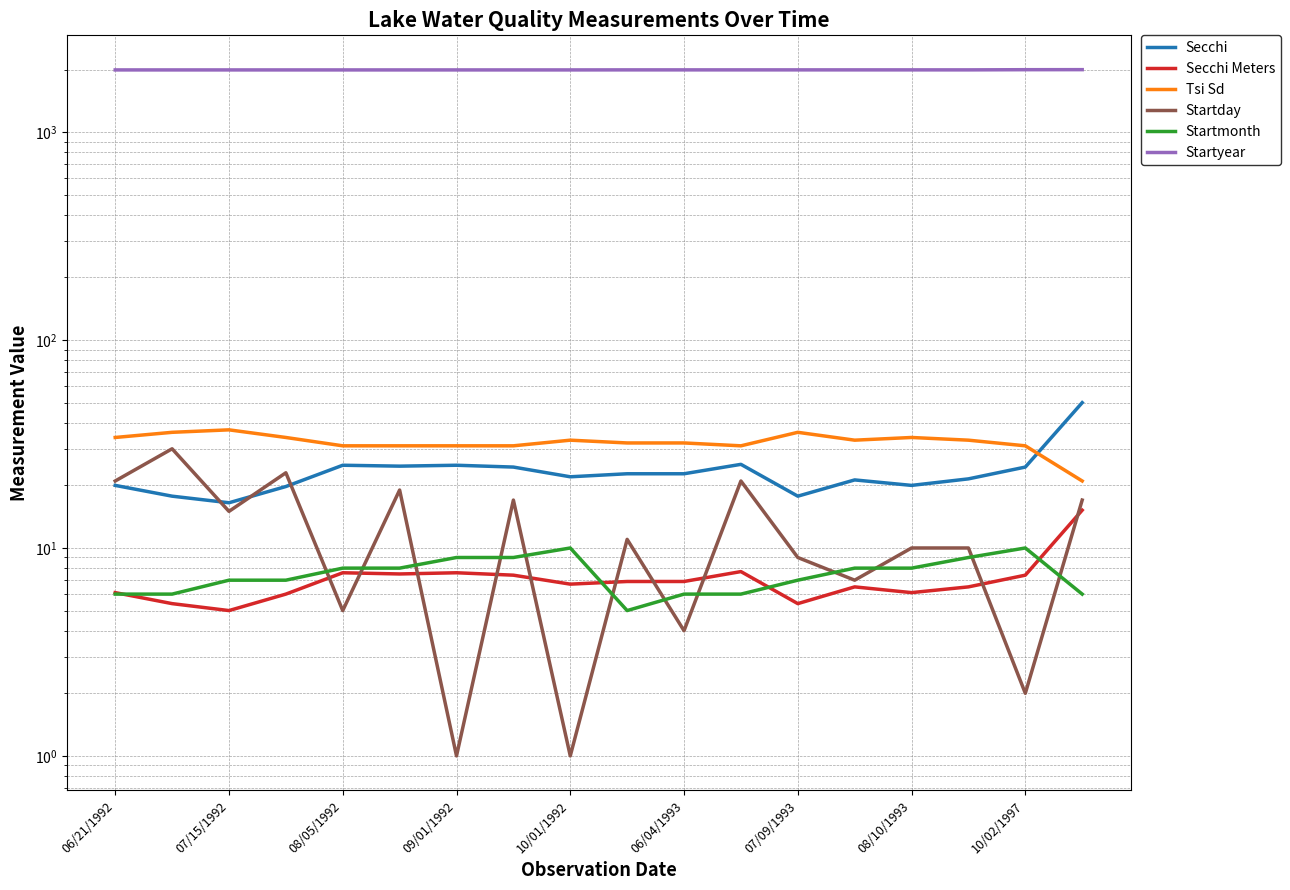

What is the sum of all Secchi Meters values?

127.9